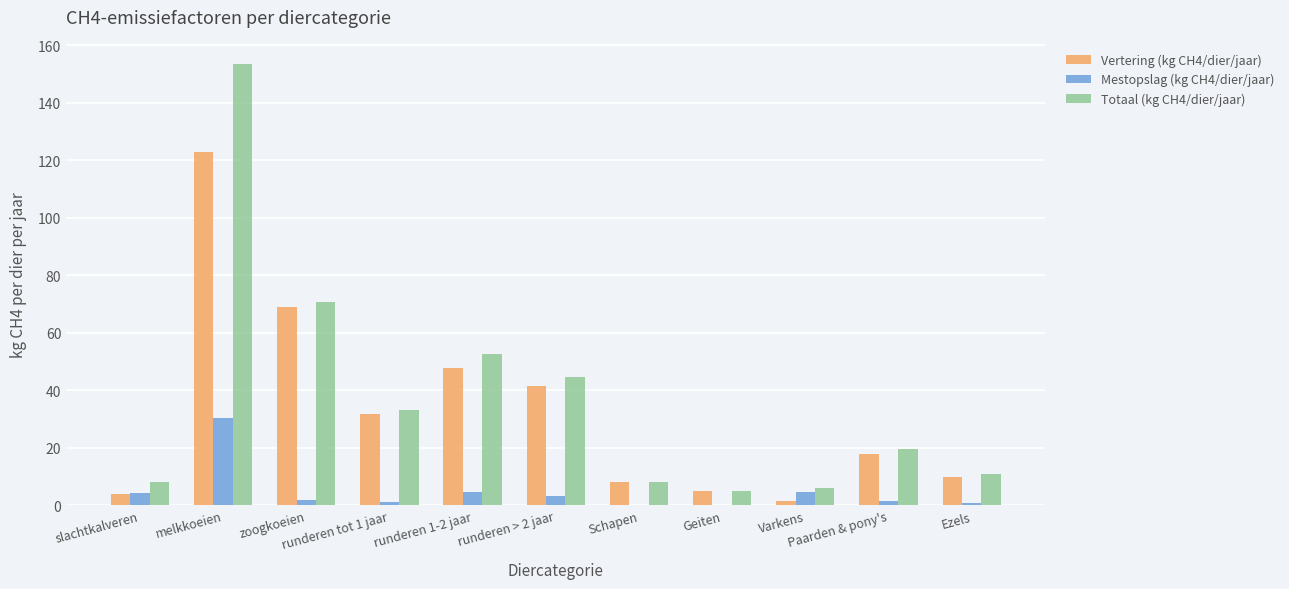

How many categories are shown in the chart?

11